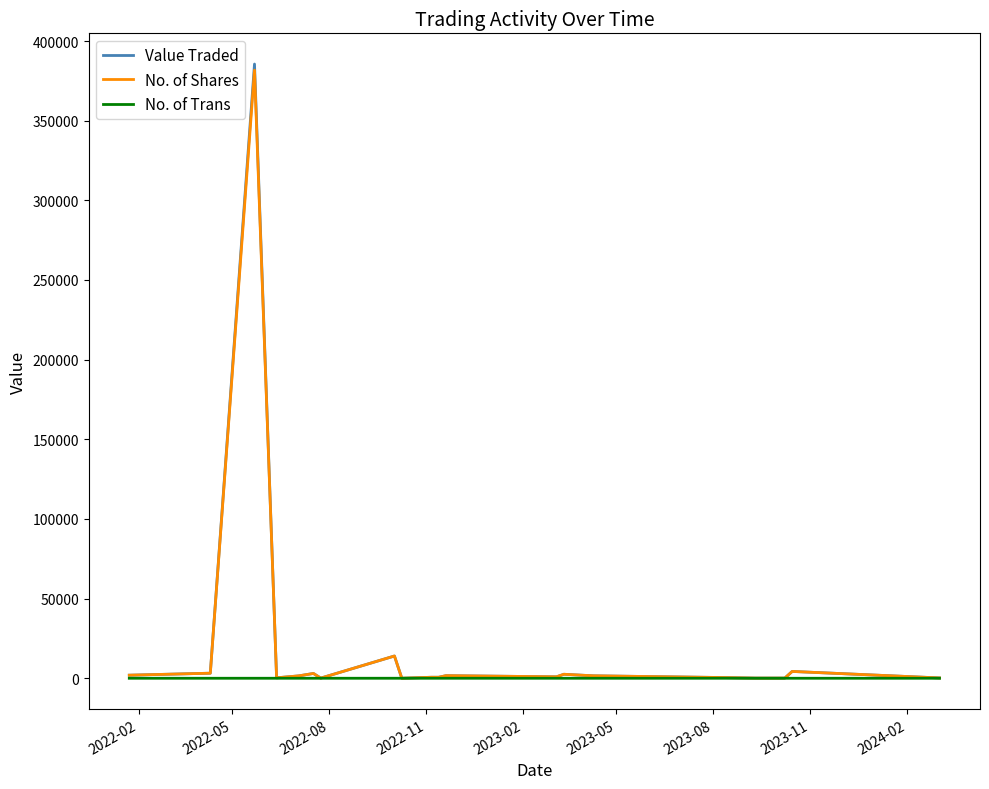

Which series has the largest range (max minus min)?

Value Traded